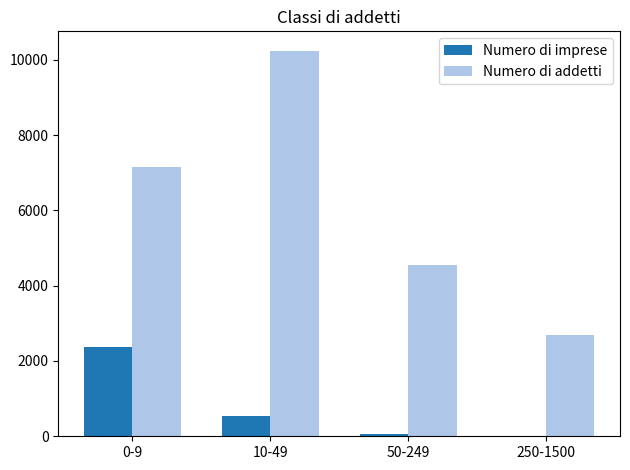

What are all the series names shown in the legend?

Numero di imprese, Numero di addetti